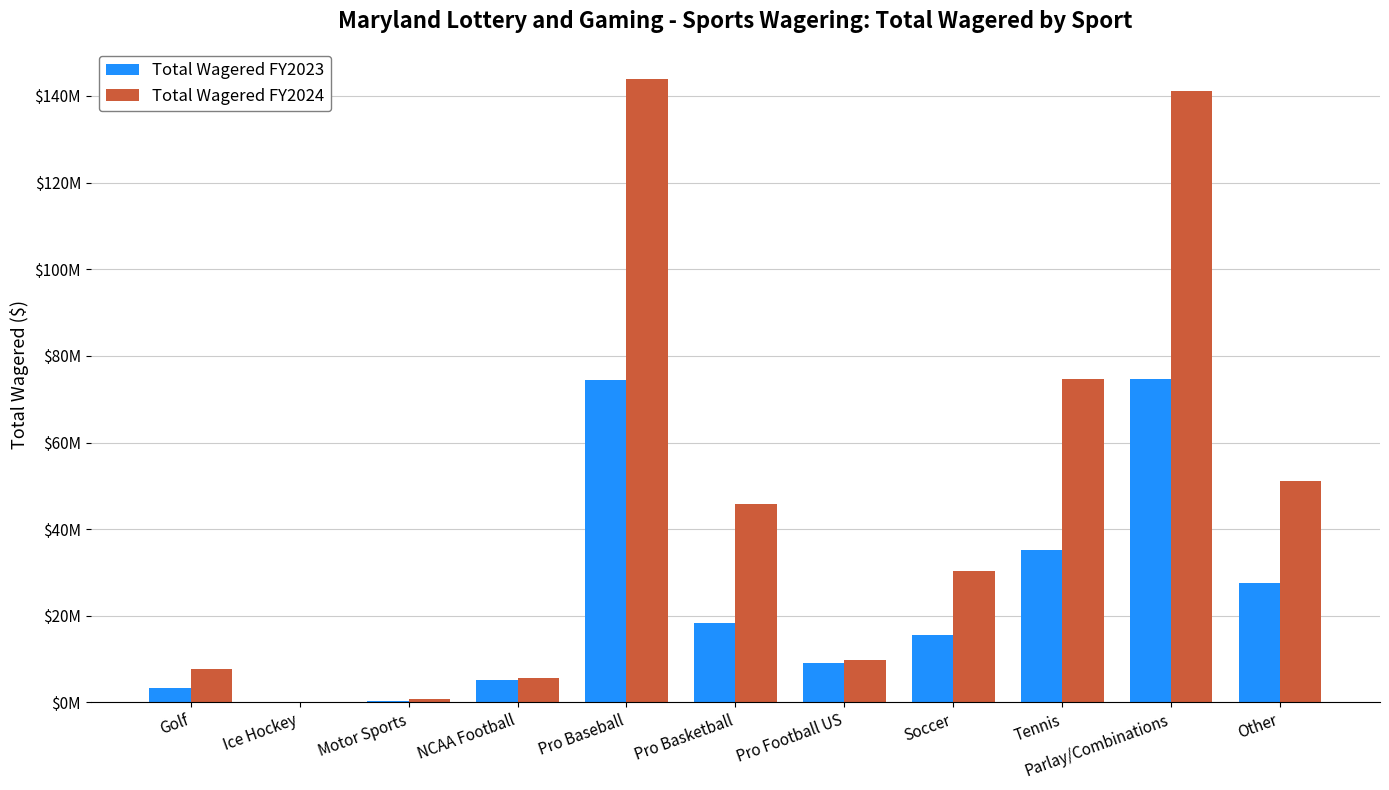

What is the approximate value of Total Wagered FY2023 at Soccer?

15509515.2